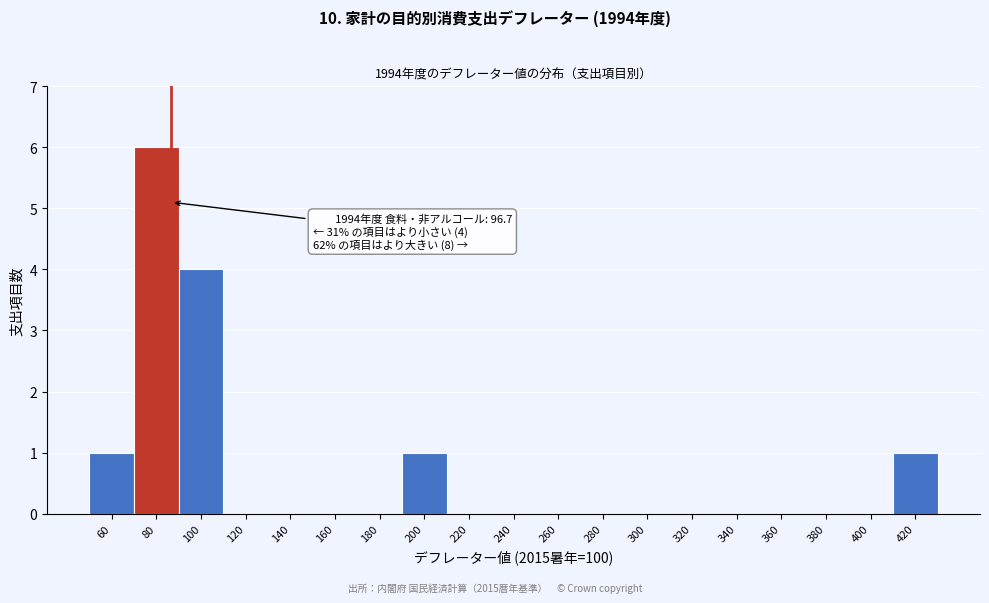

Reading right to left, what are all the values shown in this chart?

420=1	400=0	380=0	360=0	340=0	320=0	300=0	280=0	260=0	240=0	220=0	200=1	180=0	160=0	140=0	120=0	100=4	80=6	60=1